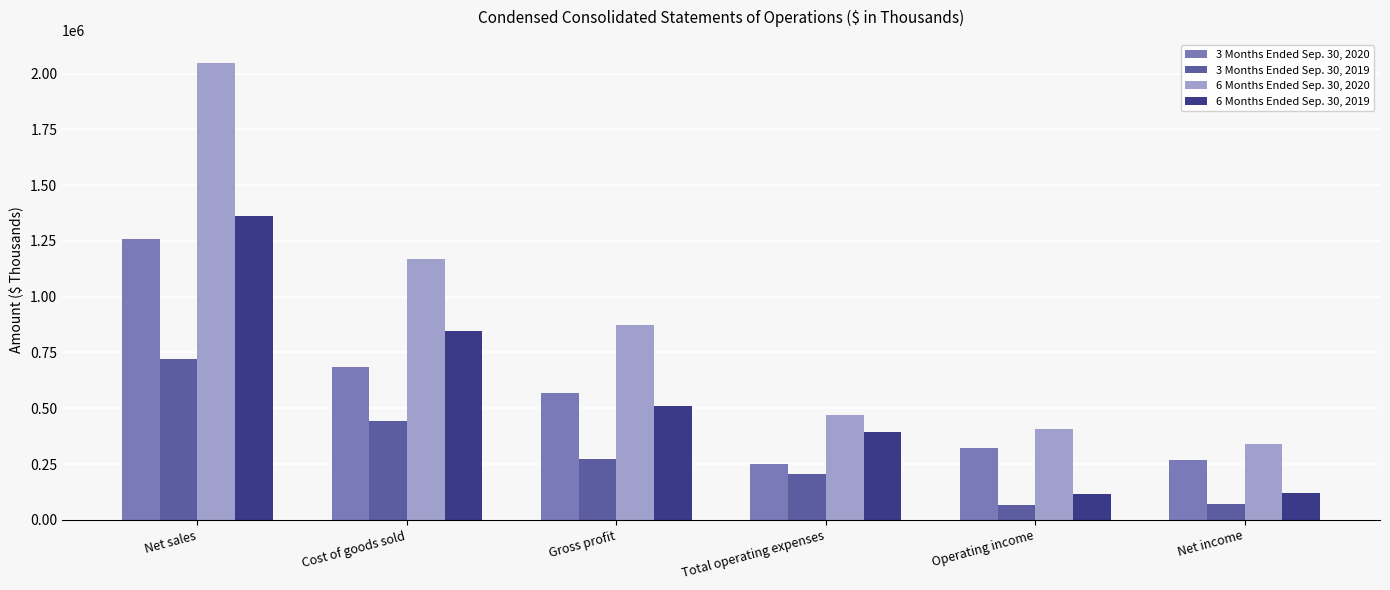

True or false: 3 Months Ended Sep. 30, 2020 has a value of 817928 at Net sales.

False